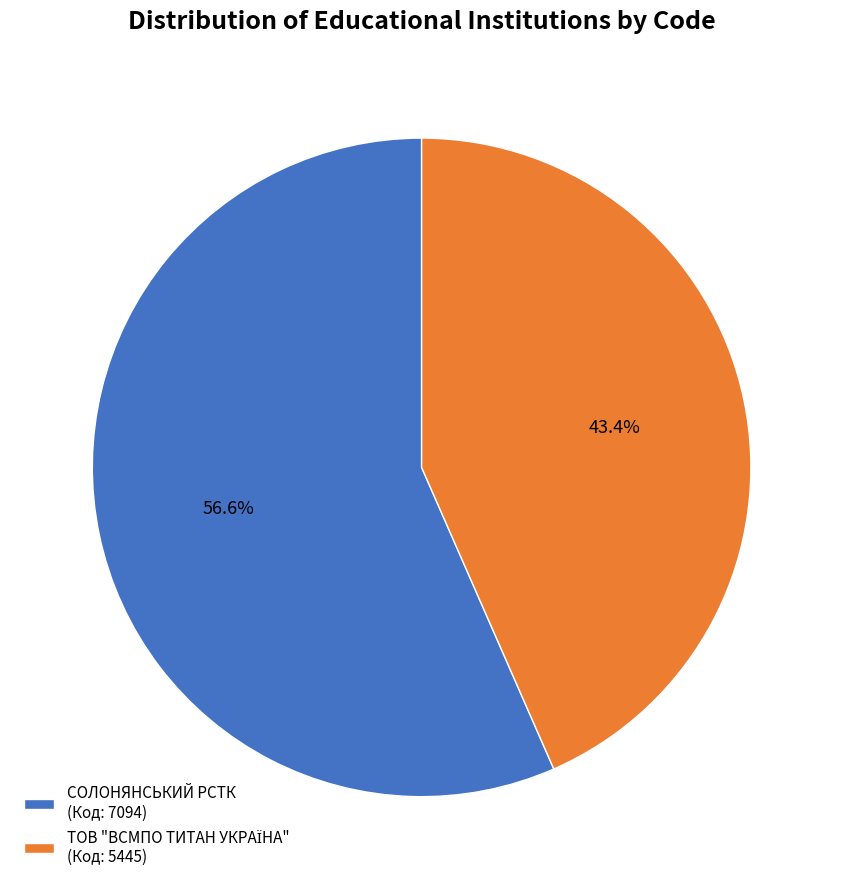

Does СОЛОНЯНСЬКИЙ РСТК (Код: 7094) represent more than half of the total?

Yes